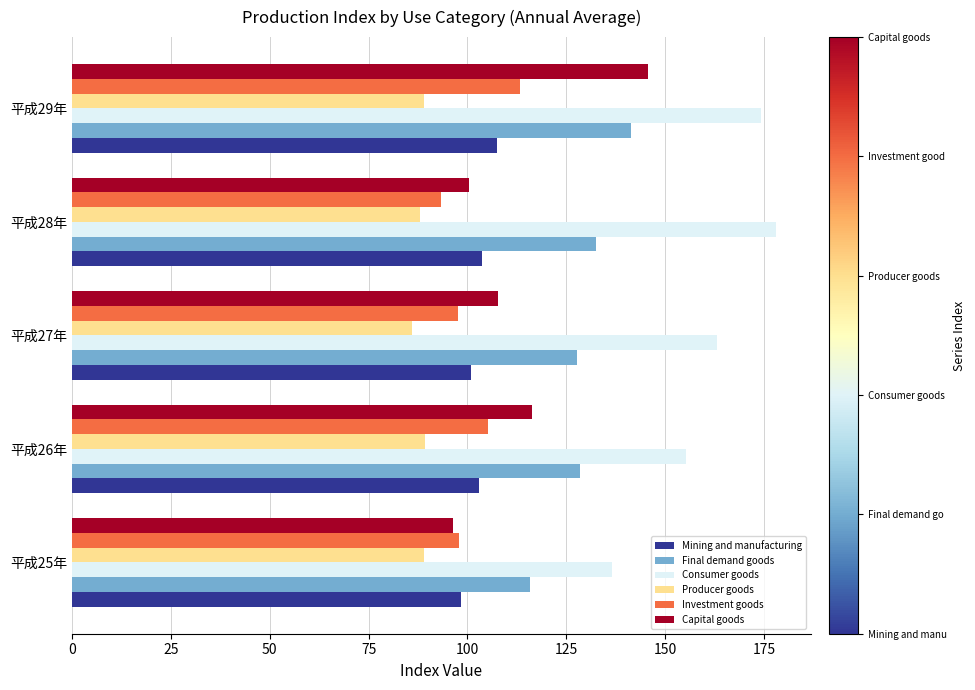

How many series are shown in this chart?

6